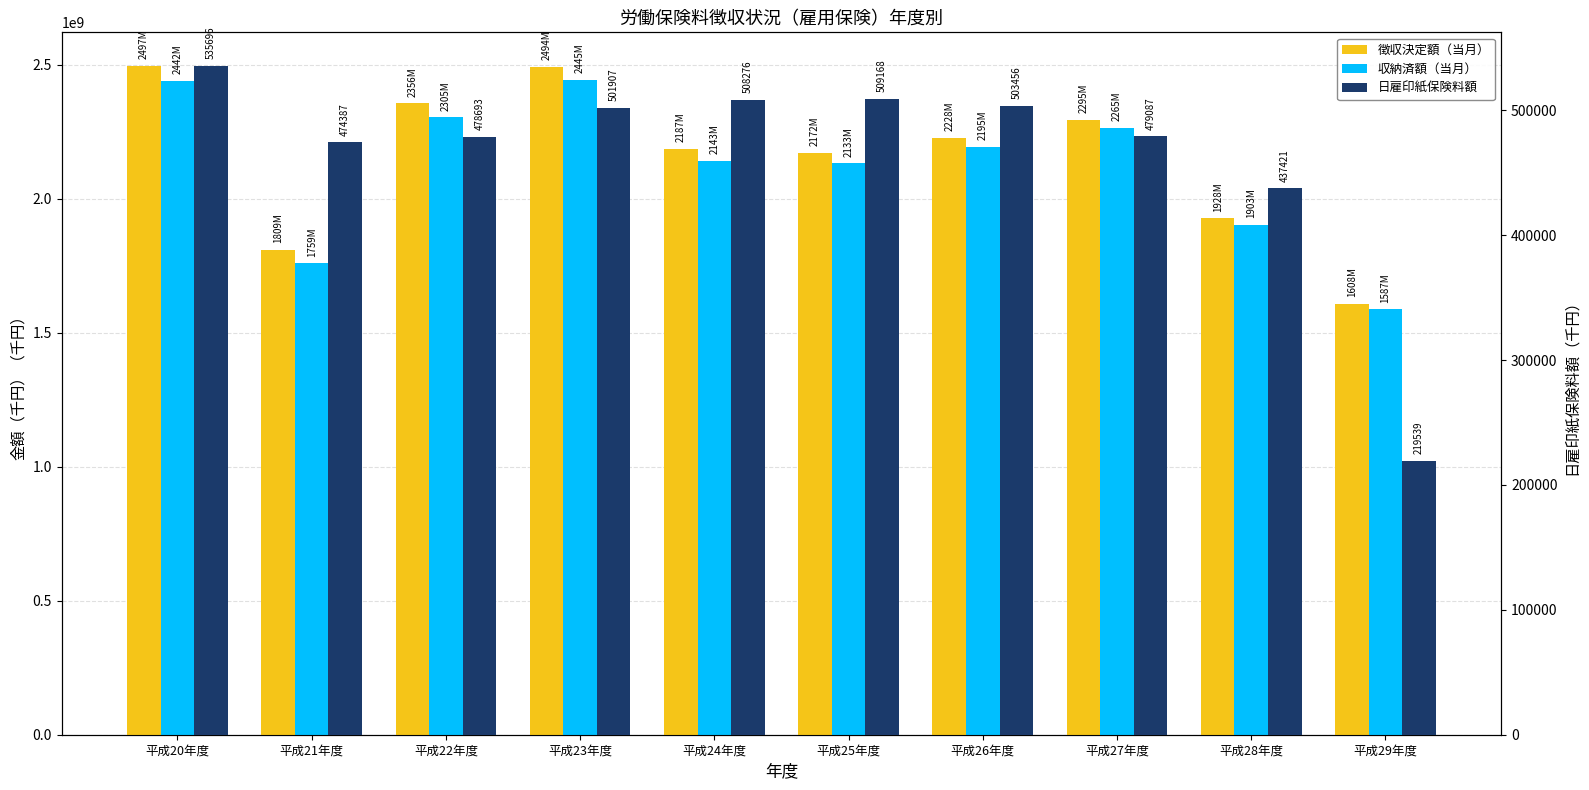

Reading right to left, list all the values displayed in this chart.

徴収決定額（当月）: 平成29年度=1608247522.1	平成28年度=1927552370.2	平成27年度=2294833176.6	平成26年度=2228257406.1	平成25年度=2172079278.9	平成24年度=2187356658.9	平成23年度=2493741785.9	平成22年度=2356363057.7	平成21年度=1808878052.1	平成20年度=2497022807.5
収納済額（当月）: 平成29年度=1587461979.8	平成28年度=1902860217.8	平成27年度=2264831849.6	平成26年度=2194519603.8	平成25年度=2132800966.6	平成24年度=2143252582.6	平成23年度=2445361192.0	平成22年度=2305164259.4	平成21年度=1759219074.8	平成20年度=2442039913.3
日雇印紙保険料額: 平成29年度=219539.4	平成28年度=437421.2	平成27年度=479087.3	平成26年度=503456.0	平成25年度=509168.0	平成24年度=508276.0	平成23年度=501907.0	平成22年度=478693.0	平成21年度=474387.0	平成20年度=535696.0